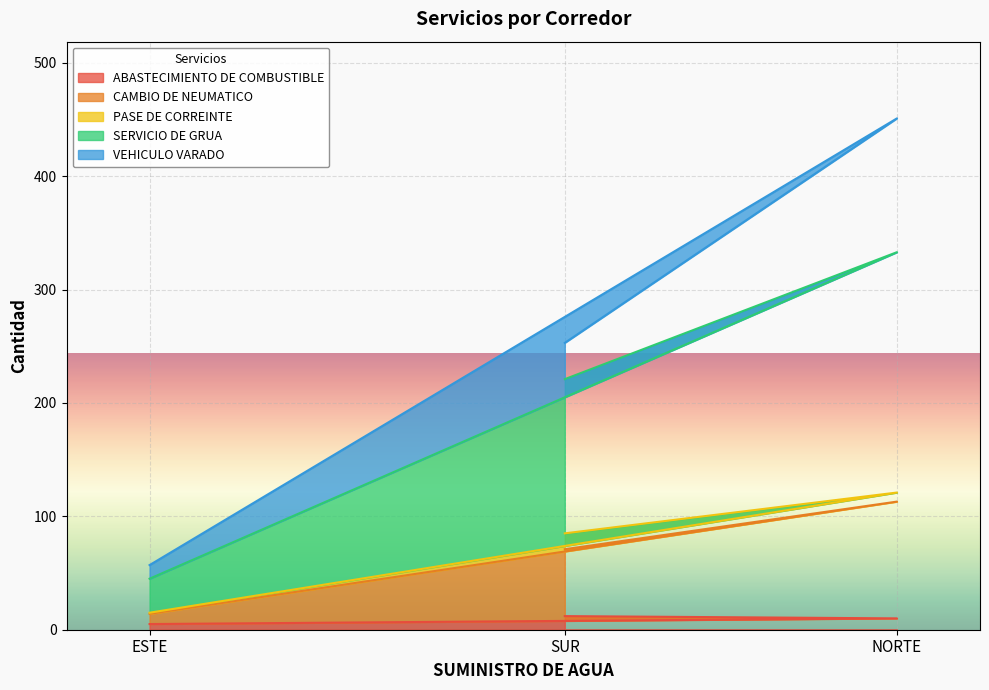

What is the total value across all series at SUR?

253